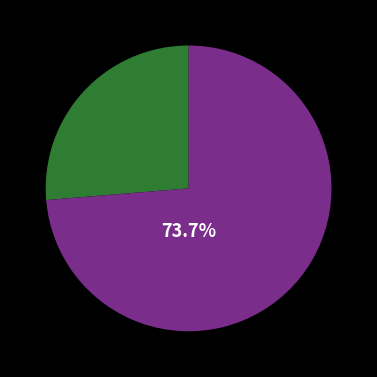

Is there any slice that represents more than half of the pie?

Yes